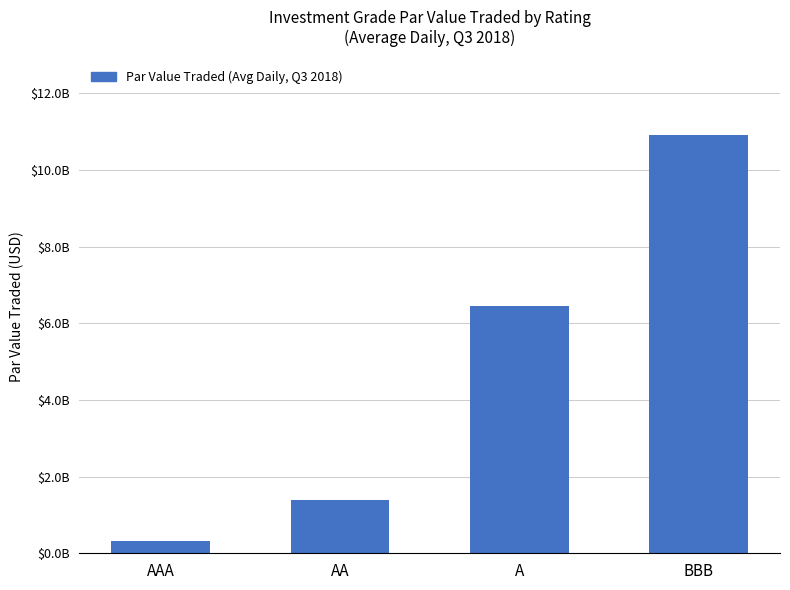

What is the label of the 3rd bar from the right?

AA